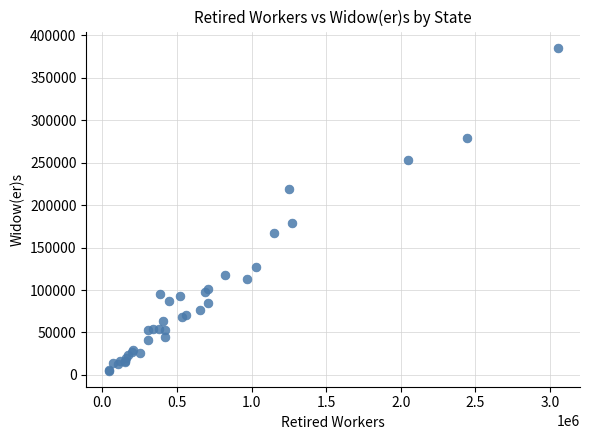

What Y value in the scatter plot is closest to 195306?

179552